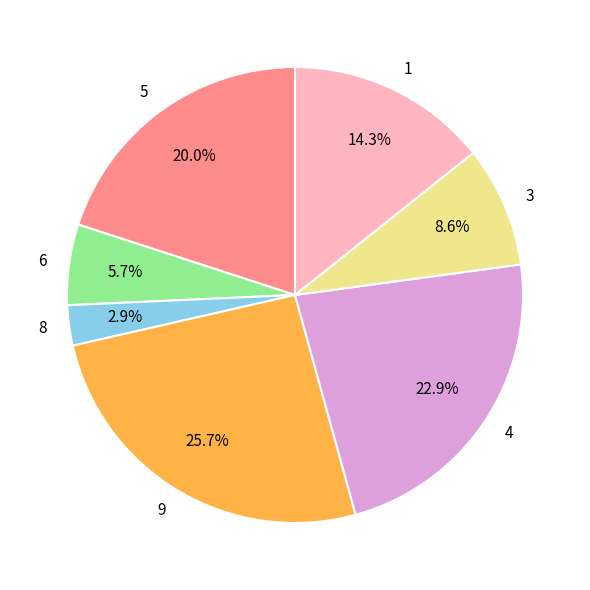

Rank the categories by value from highest to lowest.

9, 4, 5, 1, 3, 6, 8